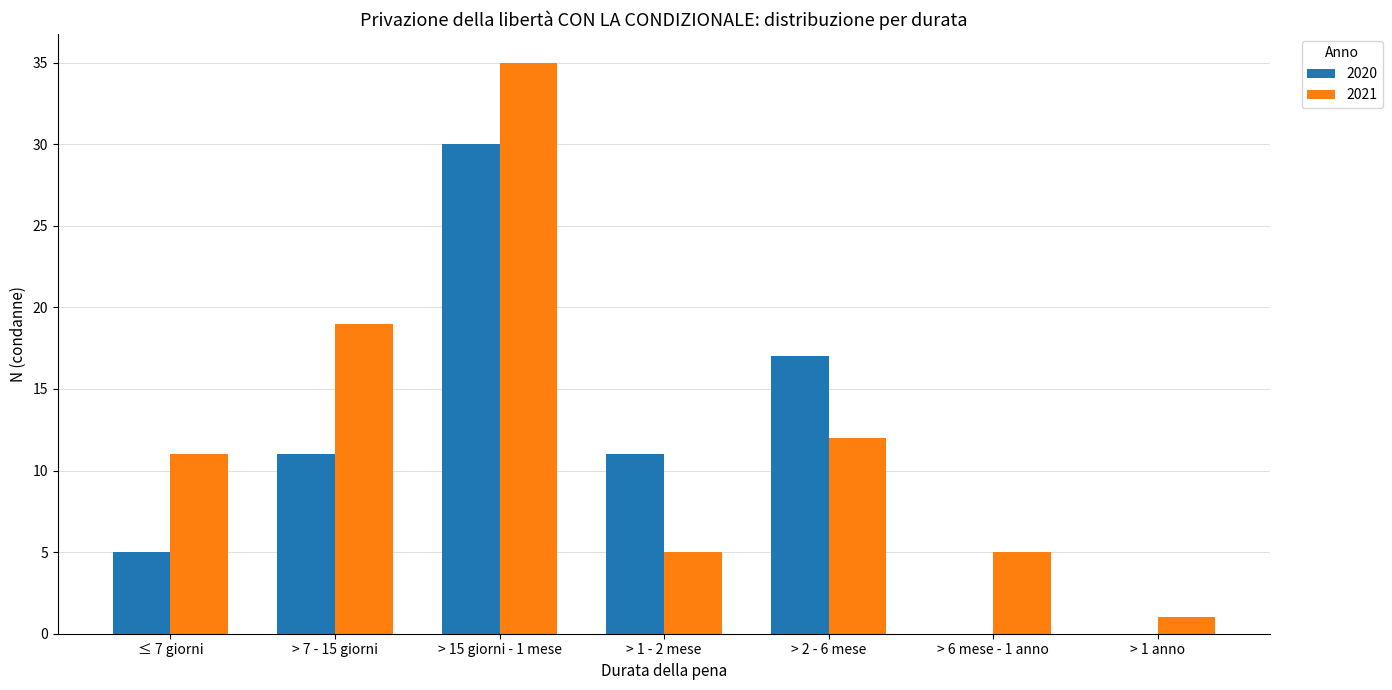

How many series are shown in this chart?

2